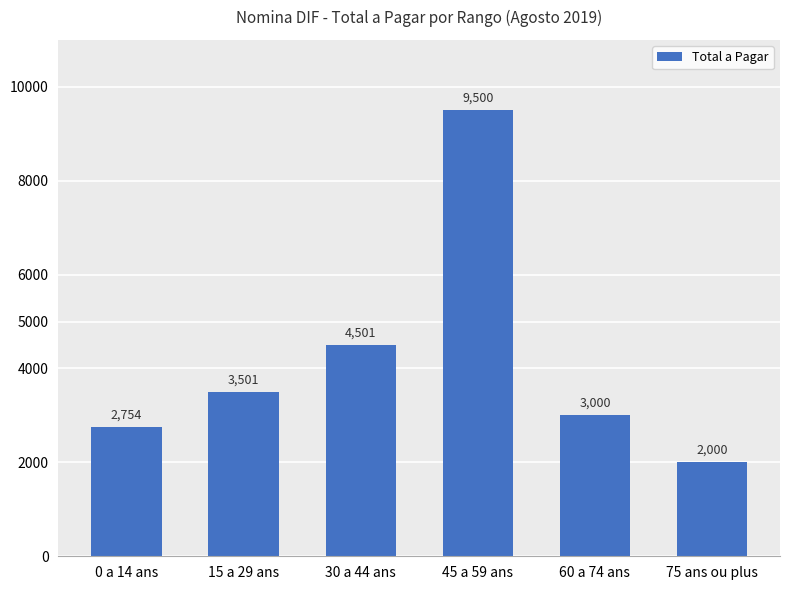

Between 15 a 29 ans and 30 a 44 ans, which is larger?

30 a 44 ans